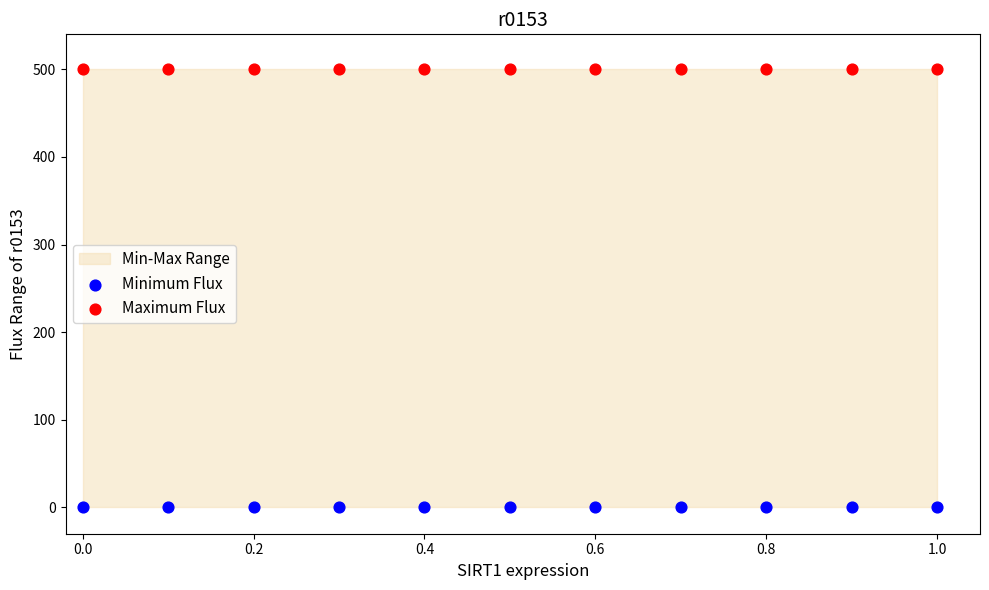

Which series reaches the minimum Y coordinate?

Minimum Flux